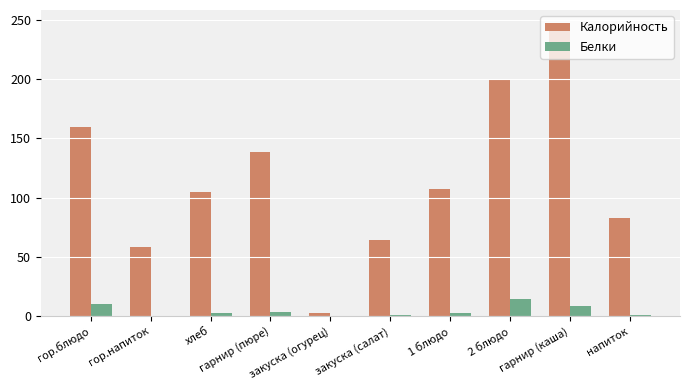

What value does the Калорийность series have at напиток?

82.8